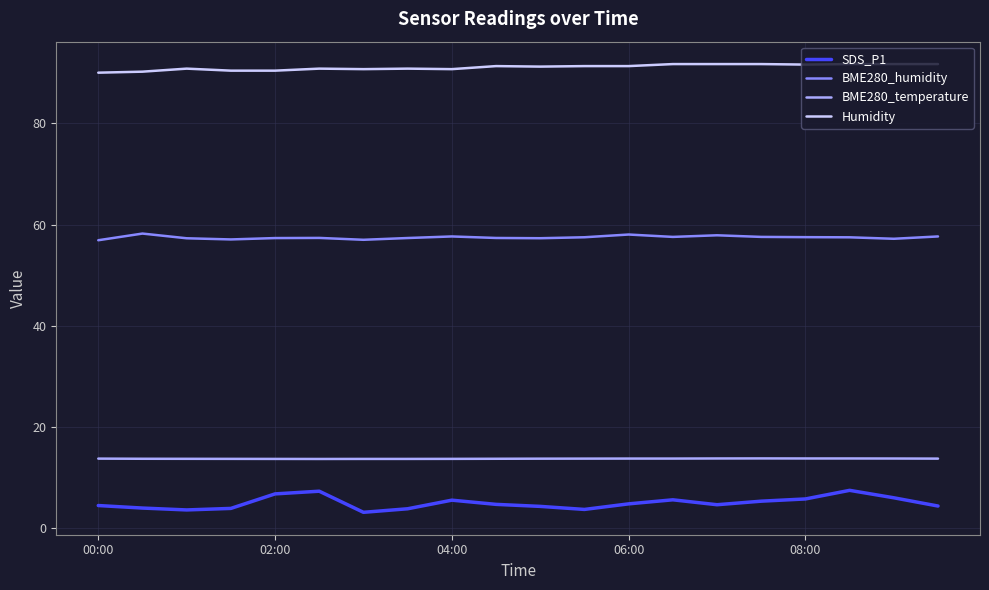

Which series has the largest total across all categories?

Humidity